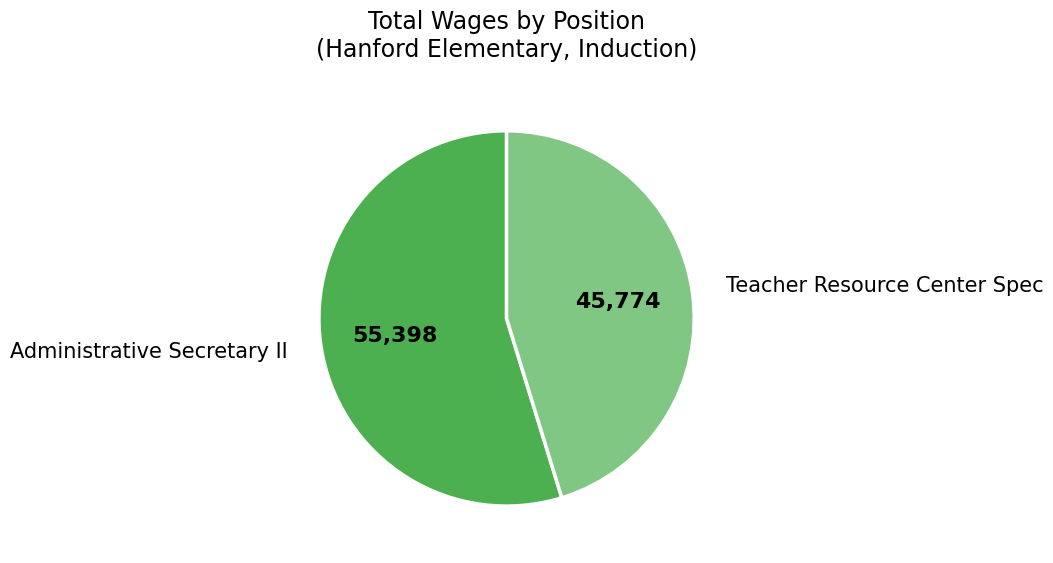

How many segments does this pie chart have?

2